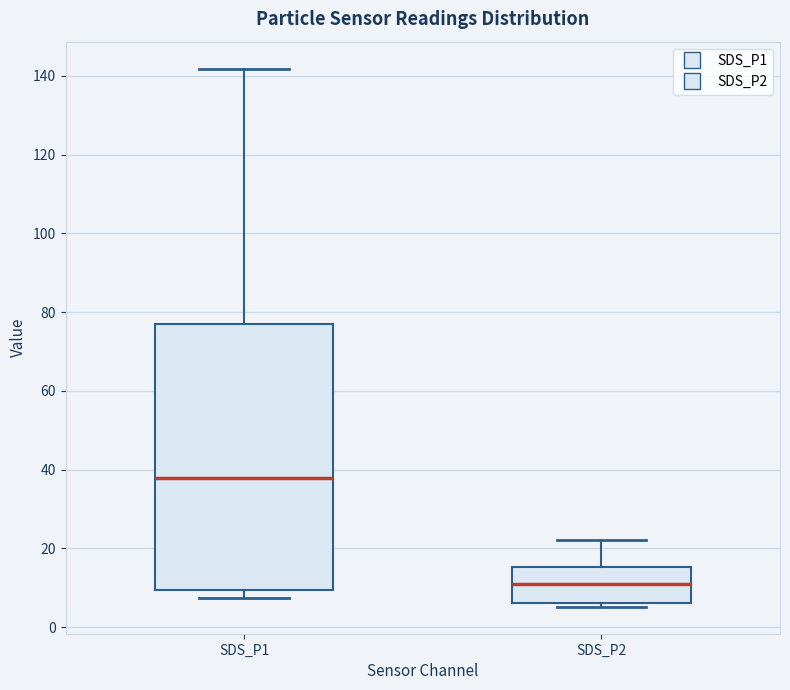

Reading left to right, read every box against the y-axis: the position of its median line, the range the box covers, and the ends of its whiskers. The values are not printed on the chart, so give them approximately, as read against the axis.

SDS_P1: median 38, box 10 to 78, whiskers 8 to 142
SDS_P2: median 10, box 6 to 16, whiskers 6 (just below the box's lower edge) to 22